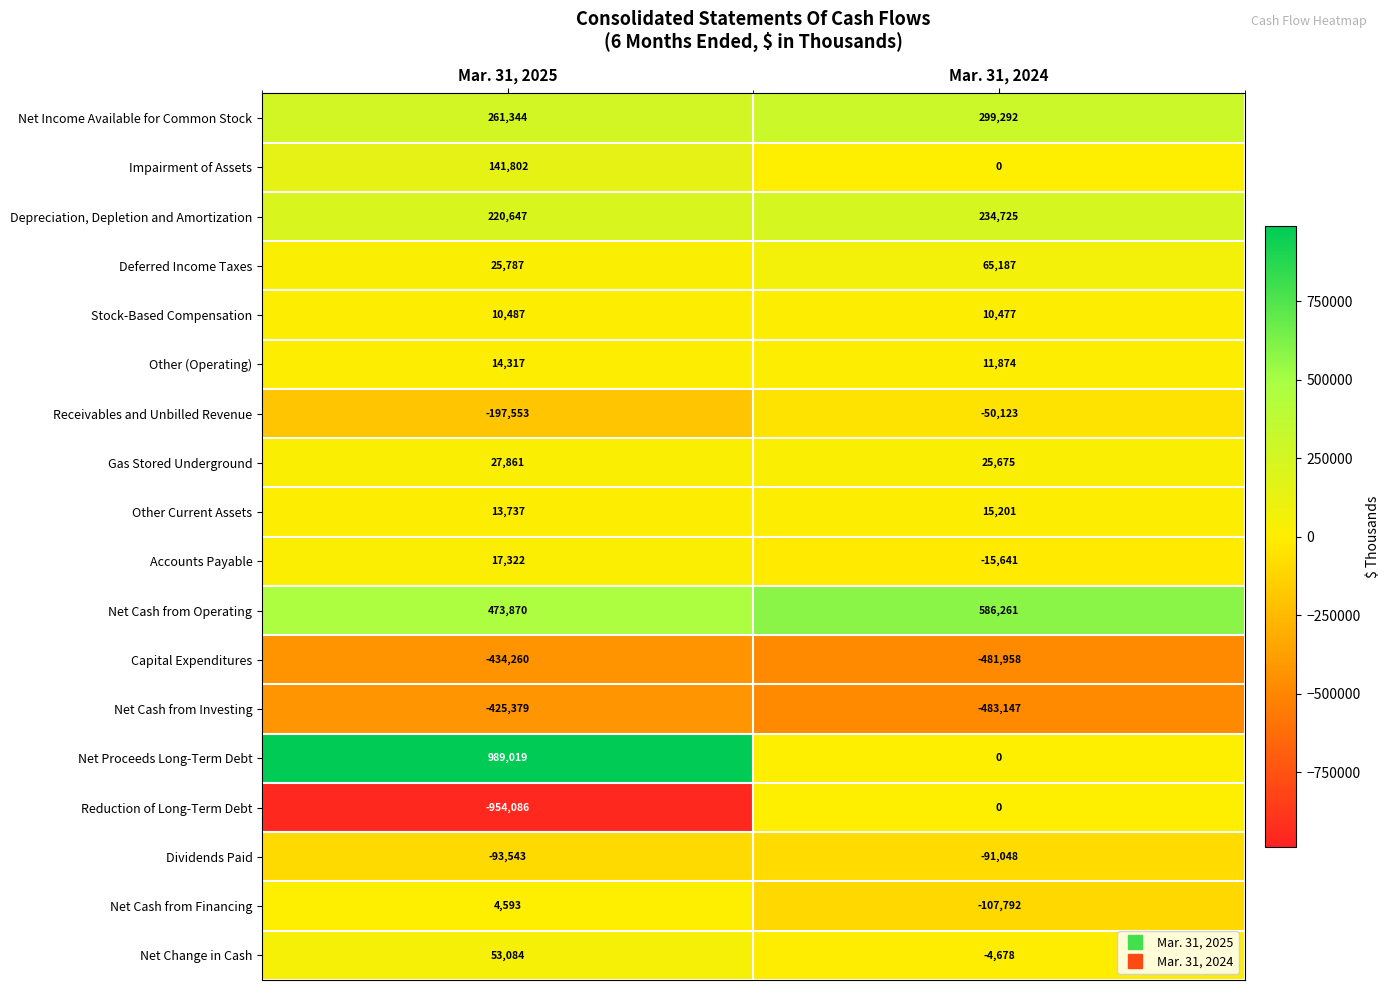

Where is Deferred Income Taxes nearest to the value 45487?

Mar. 31, 2025